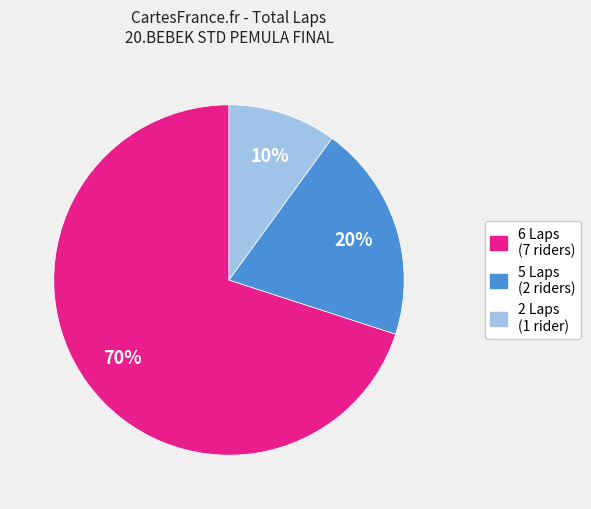

Does any single category account for the majority?

Yes